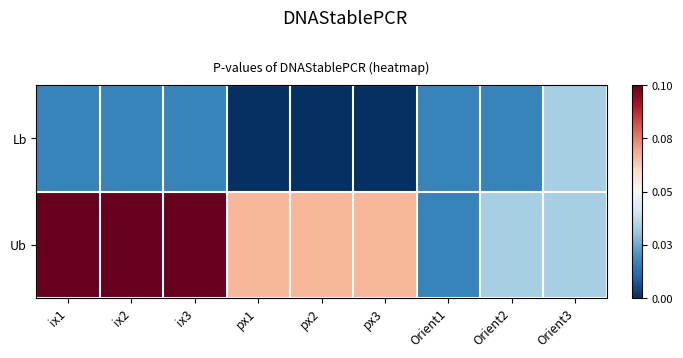

Which series has the largest total across all categories?

Ub